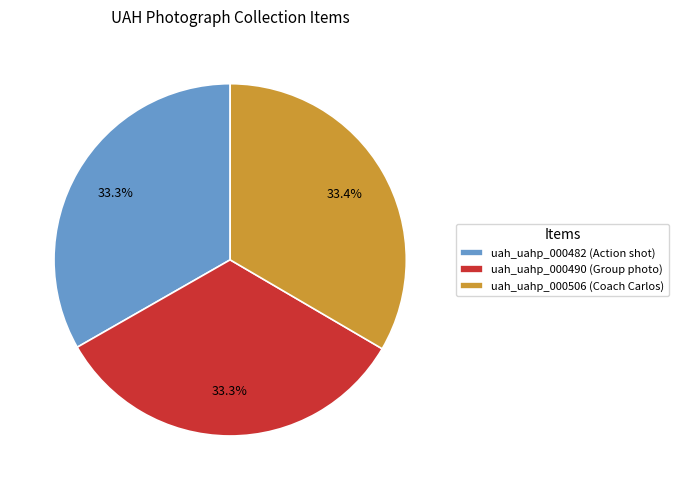

Is the sum of uah_uahp_000482 (Action shot) and uah_uahp_000490 (Group photo) greater than half?

Yes